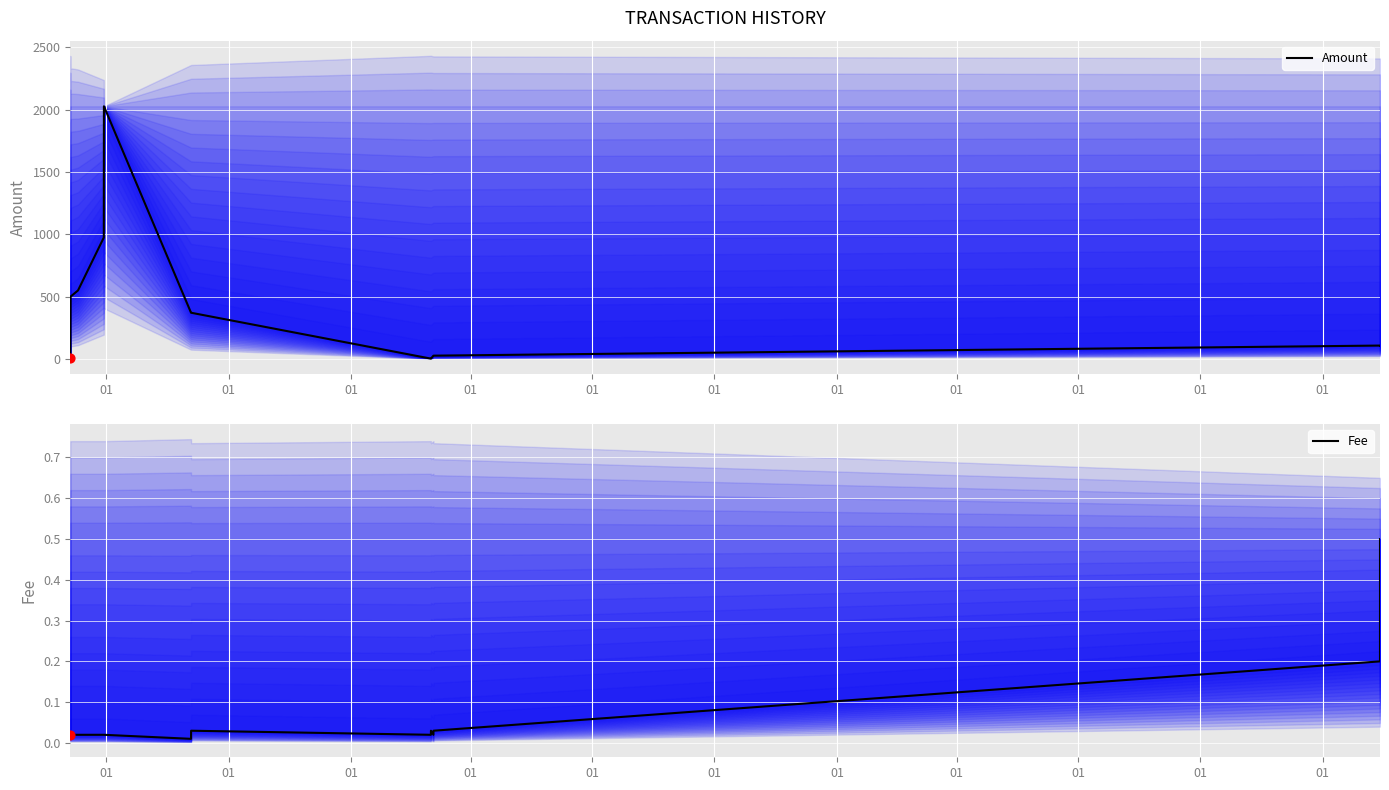

Which series has the widest spread of Y values?

Amount